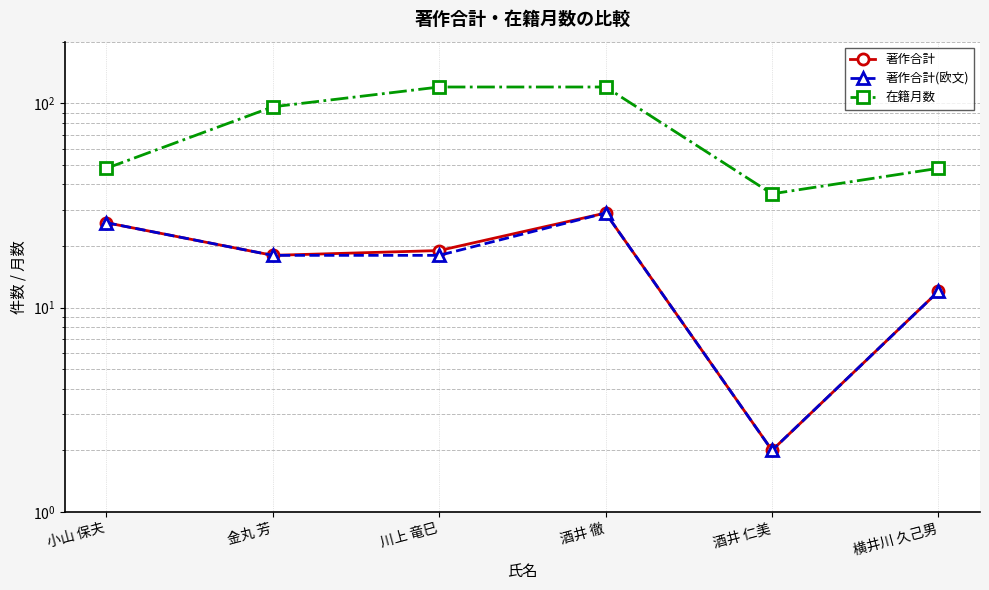

In 著作合計, how many points are lower than both neighbors (excluding endpoints)?

2